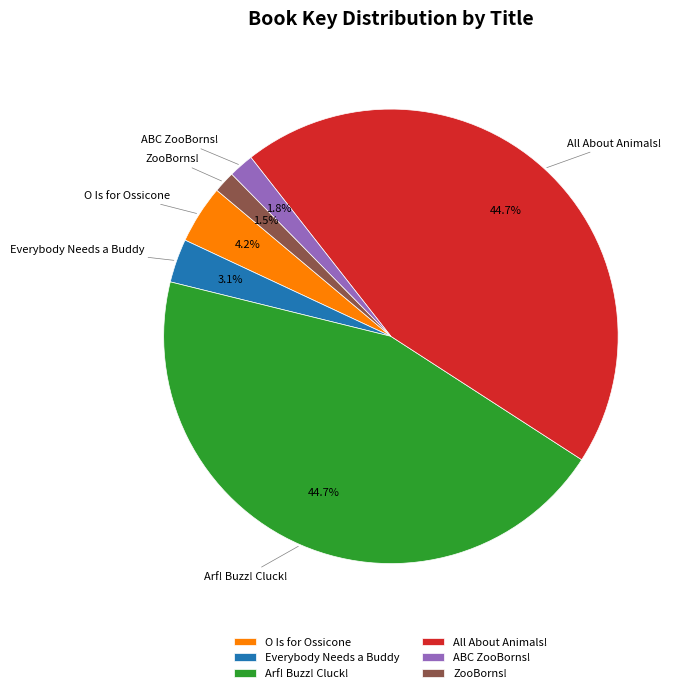

Is All About Animals! the majority of the pie?

No